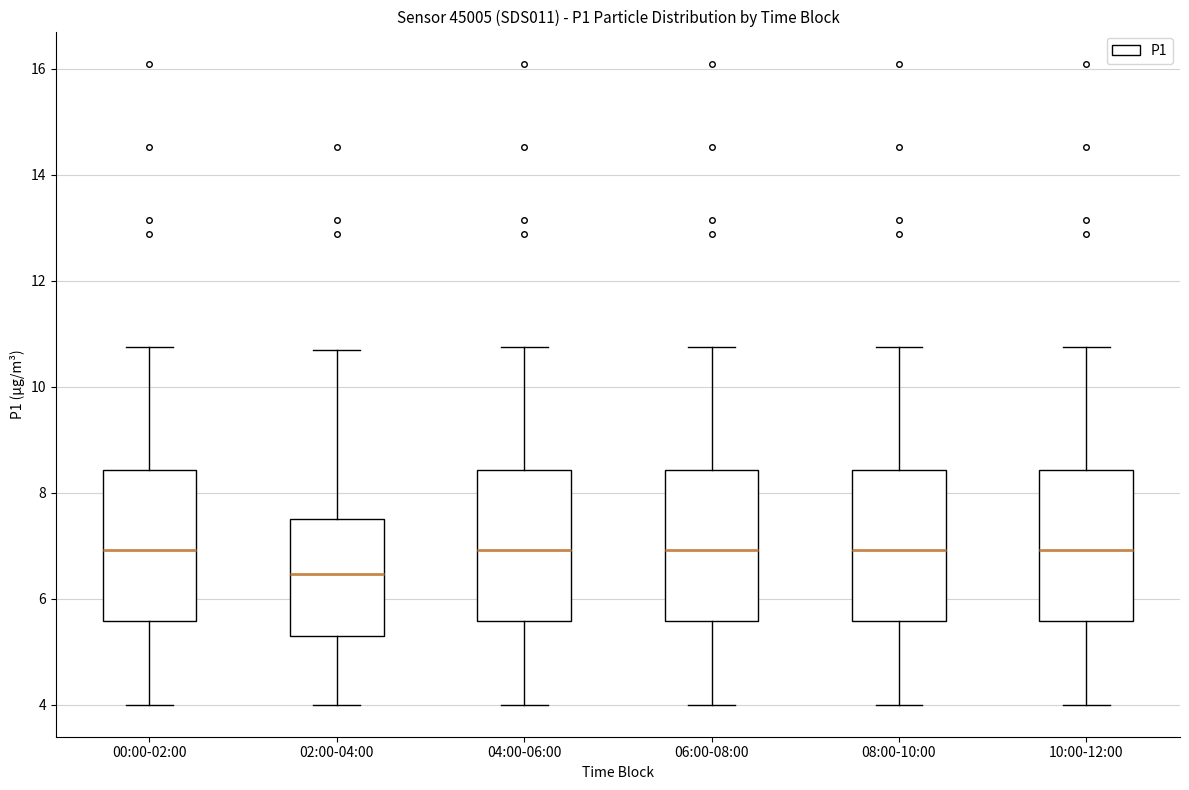

Where does the upper whisker of the box for 00:00-02:00 end on the y-axis? The values are not printed on the chart, so give them approximately, as read against the axis.

10.8